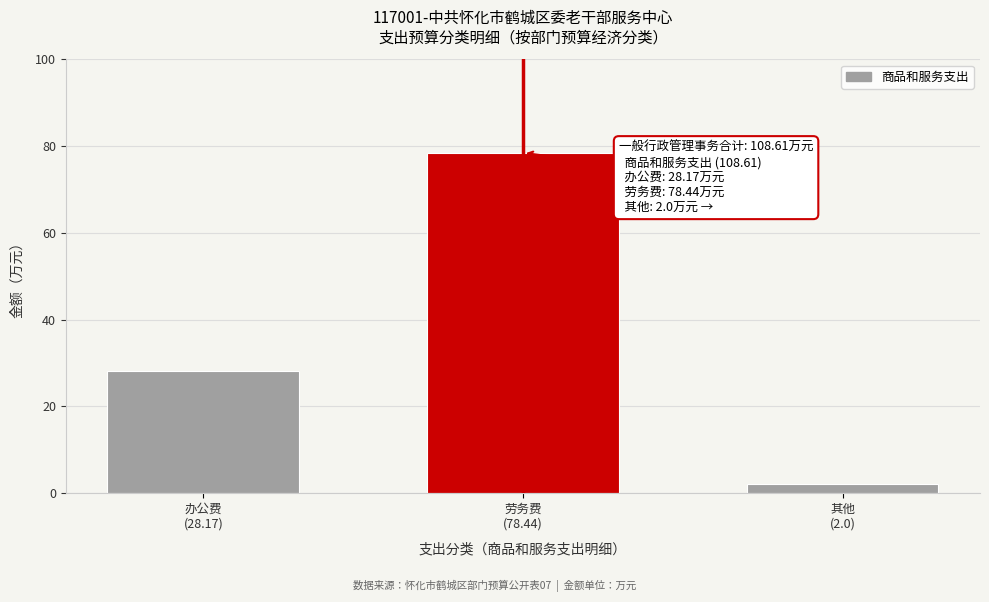

Reading left to right, transcribe all the data shown in this chart.

28.2	78.4	2.0